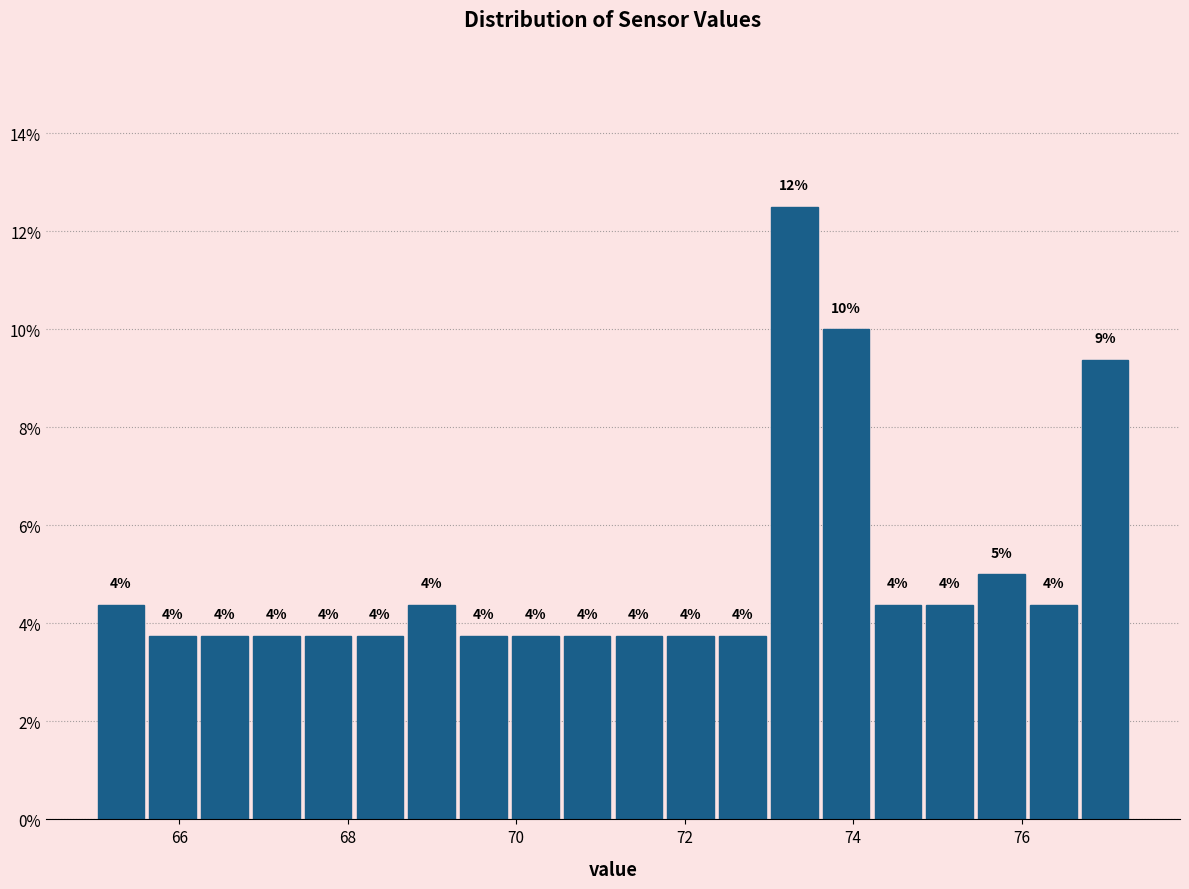

Around what value on the x-axis is the tallest bar? Give the approximate position of its centre, as read against the axis.

73.4